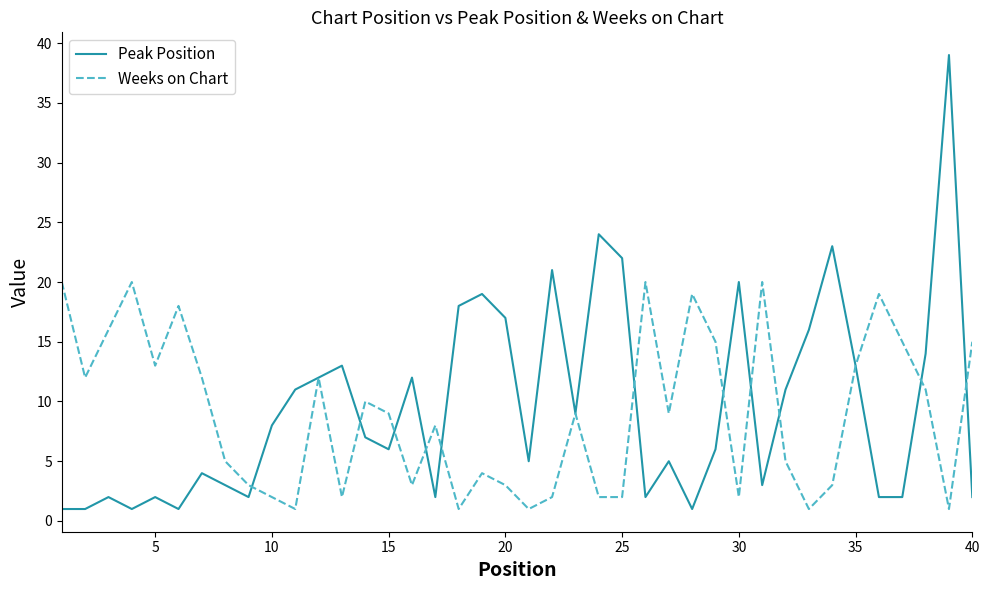

Which series has the largest total across all categories?

Peak Position